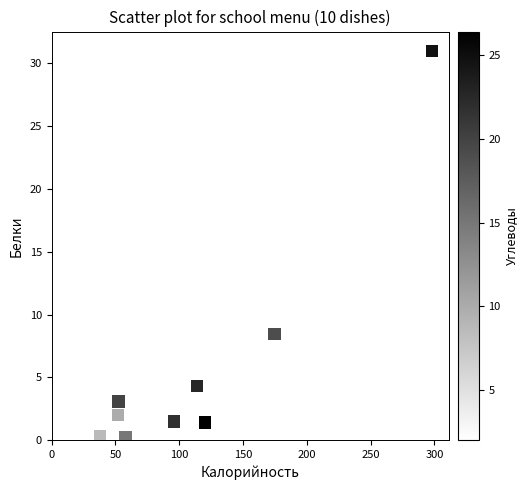

What is the average X value?

125.6